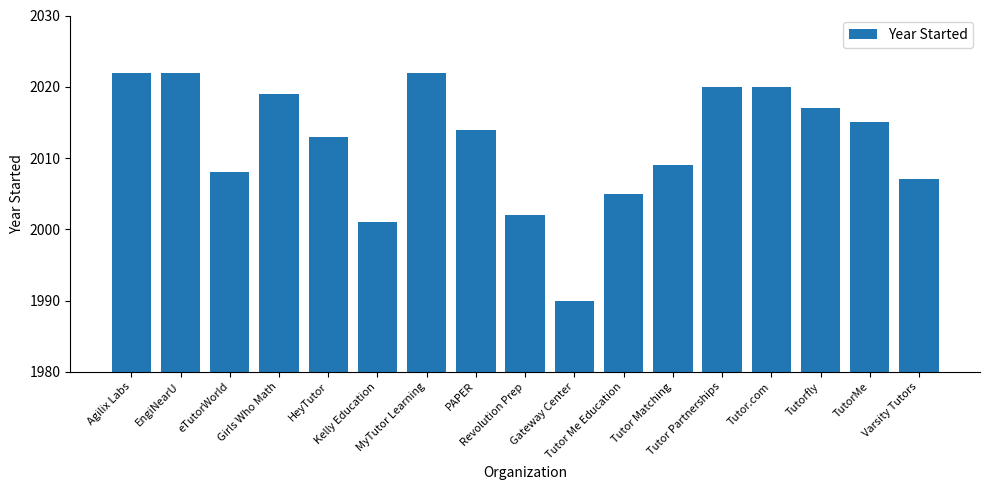

Approximately how many times larger is the value at MyTutor Learning compared to Gateway Center?

1.0